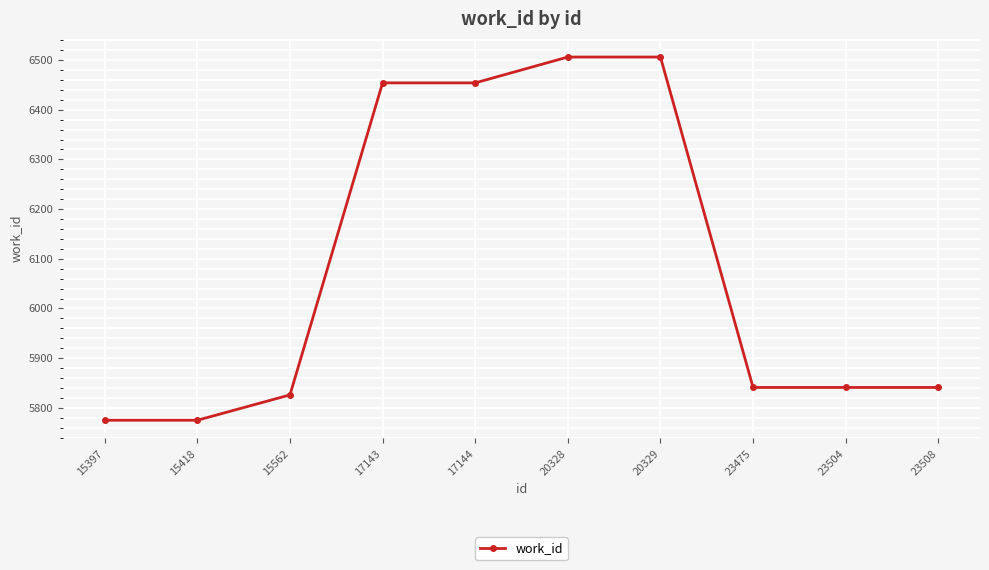

True or false: the data shows 1666 at 15397.

False